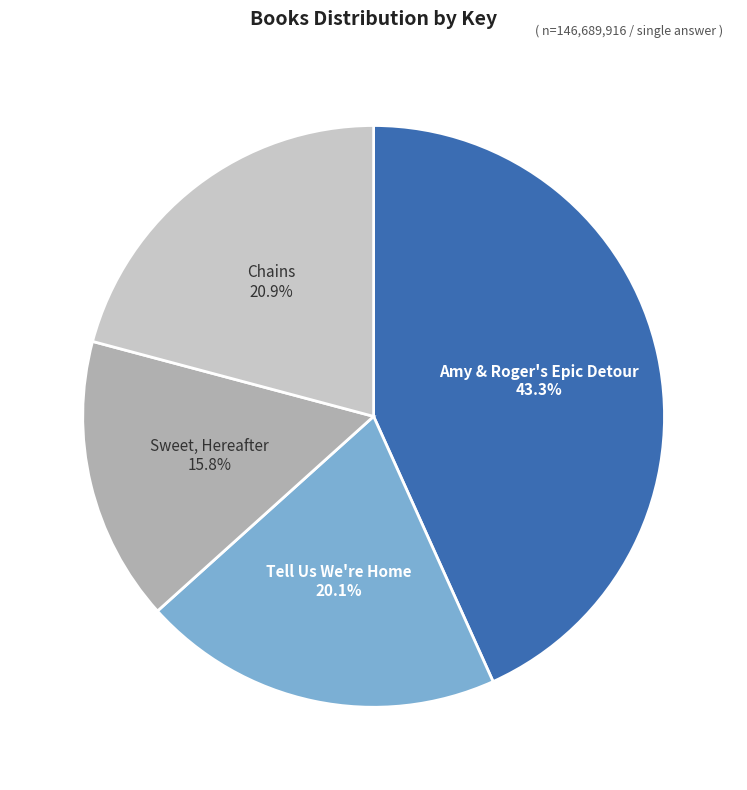

Is there a majority slice in this chart?

No